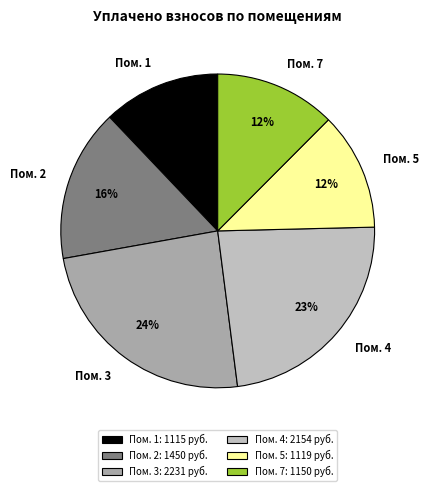

Is the sum of Пом. 3 and Пом. 1 greater than half?

No